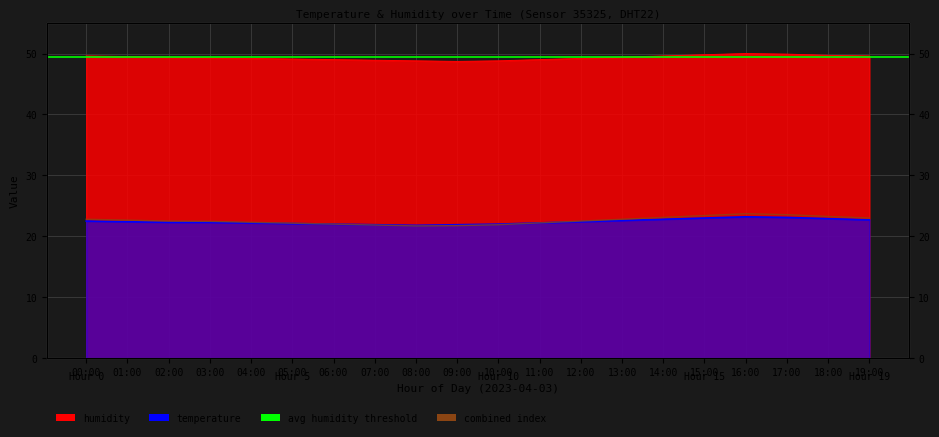

What is the spread (max minus min) of values at 08:00?

27.0